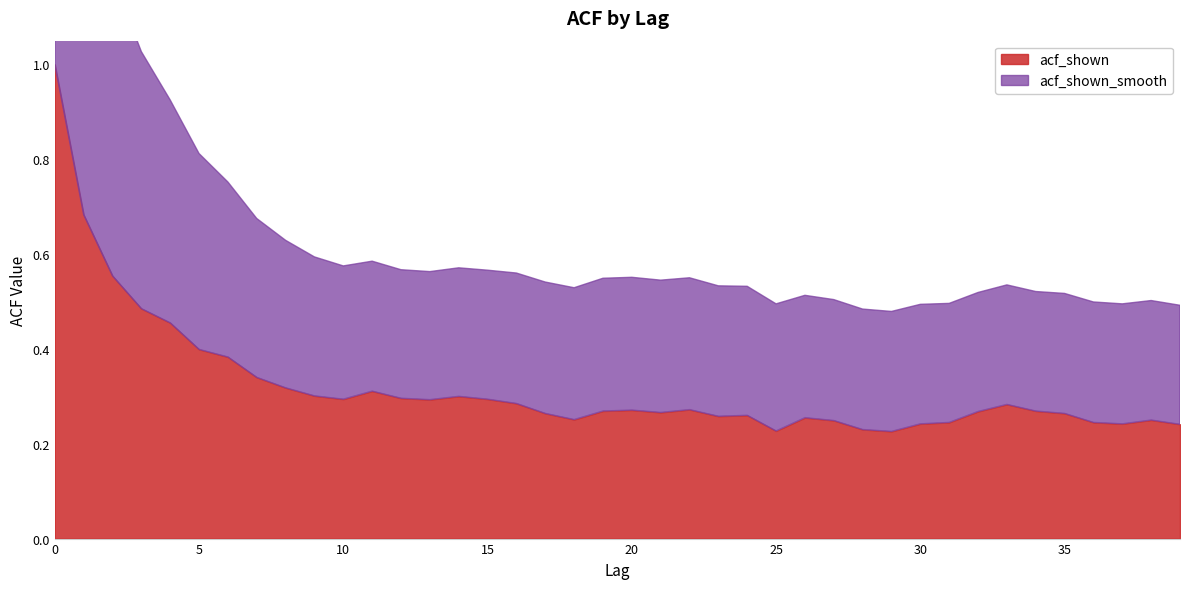

What is the average value of the acf_shown series?

0.3